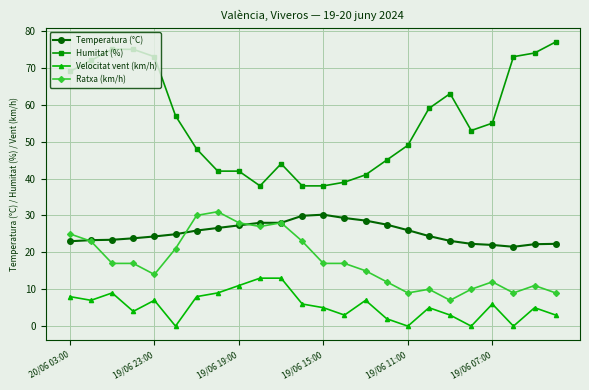

What is the maximum value for Ratxa (km/h)?

31.0